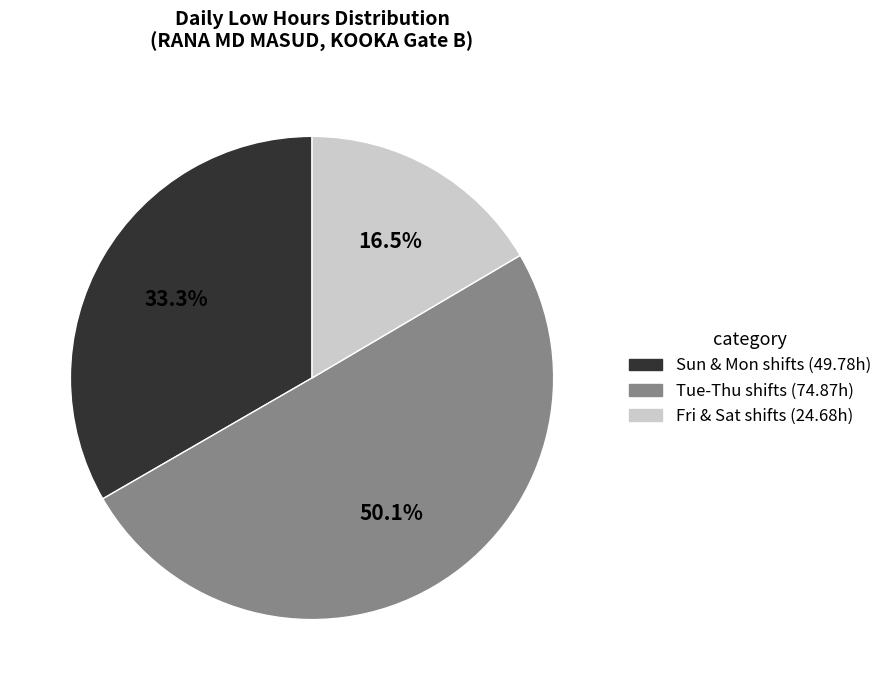

Which category has the biggest portion of the pie?

Tue-Thu shifts (74.87h)